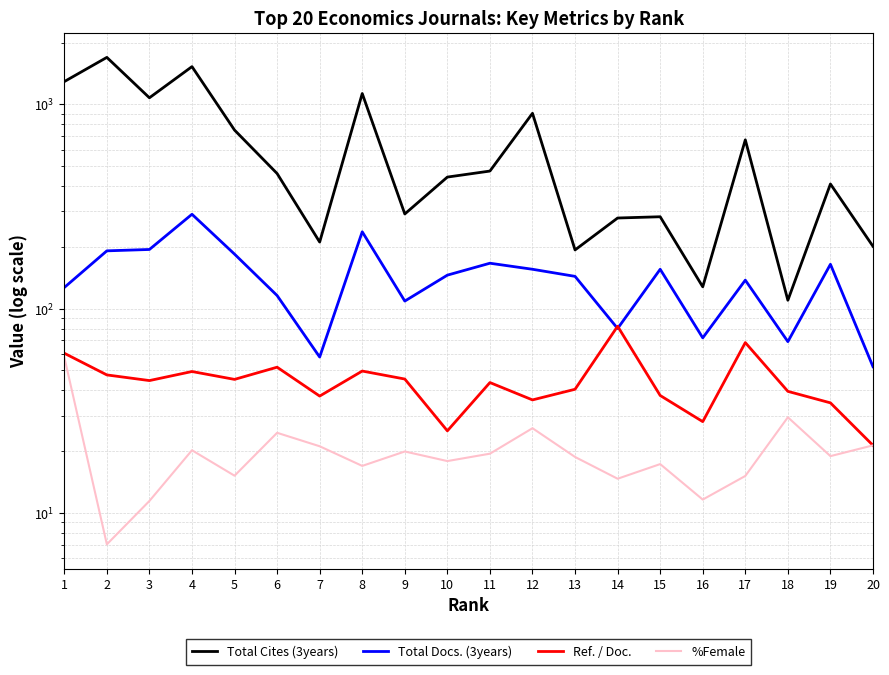

What is the sum of all Ref. / Doc. values?

886.8